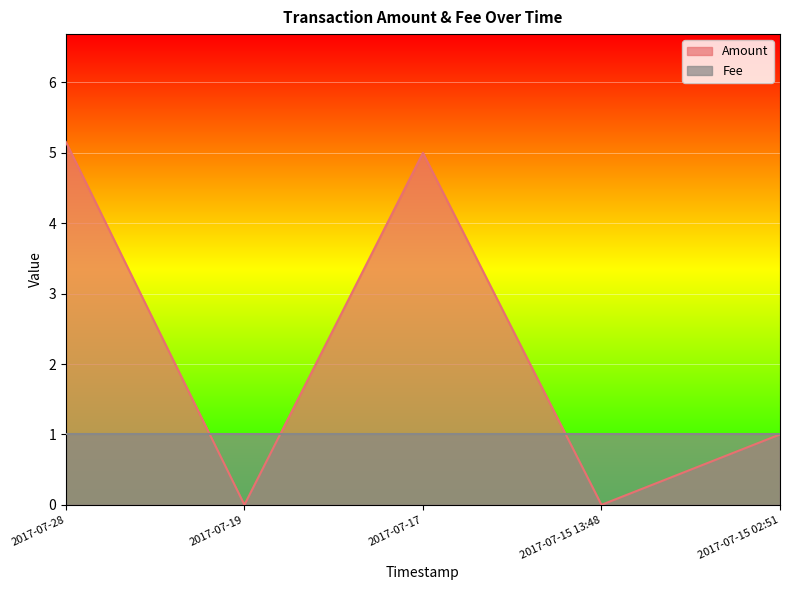

How many data points are less than 1?

2